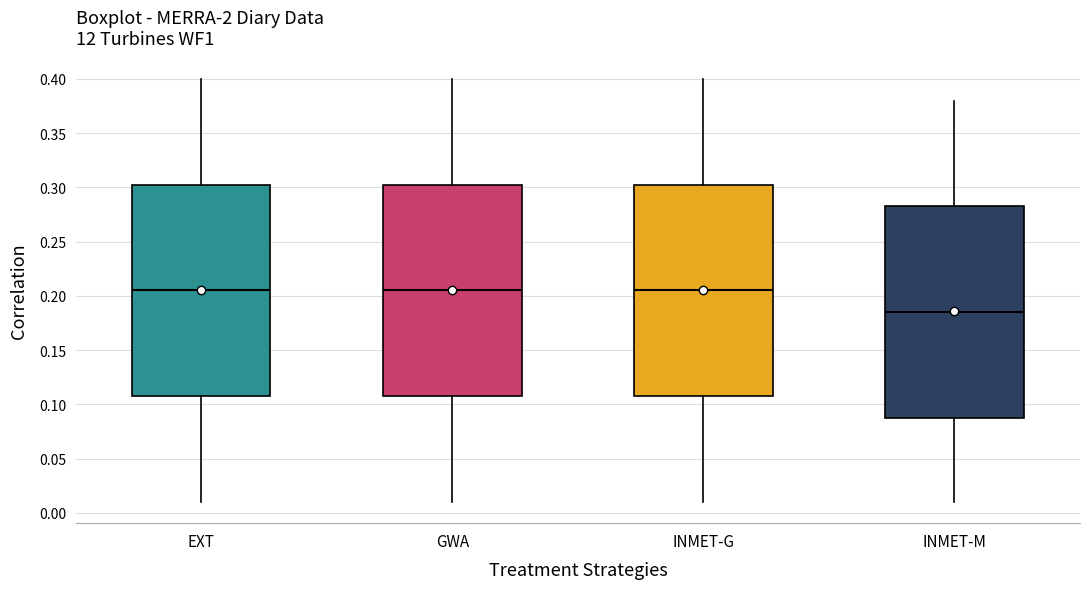

Reading left to right, read every box against the y-axis: the position of its median line, the range the box covers, and the ends of its whiskers. The values are not printed on the chart, so give them approximately, as read against the axis.

EXT: median 0.205, box 0.110 to 0.305, whiskers 0.010 to 0.400
GWA: median 0.205, box 0.110 to 0.305, whiskers 0.010 to 0.400
INMET-G: median 0.205, box 0.110 to 0.305, whiskers 0.010 to 0.400
INMET-M: median 0.185, box 0.090 to 0.285, whiskers 0.010 to 0.380